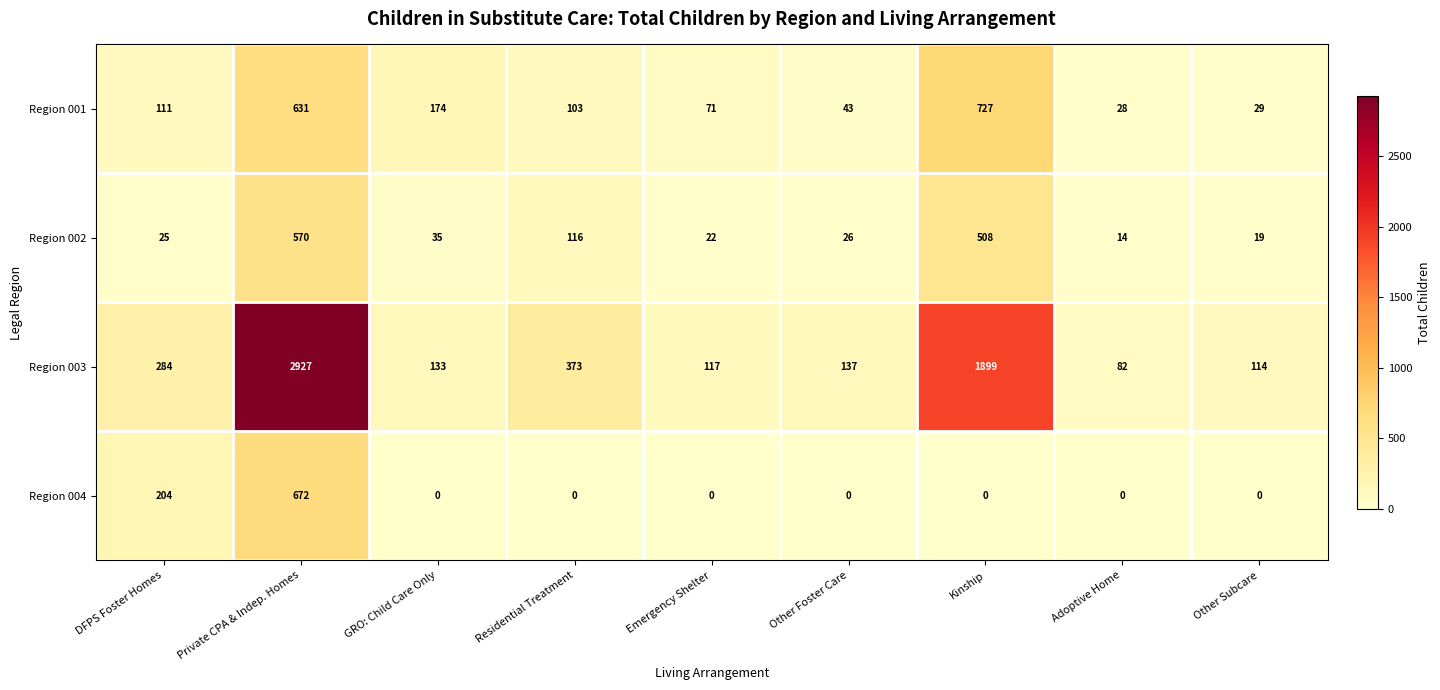

At which label does Region 001 first exceed 103?

DFPS Foster Homes